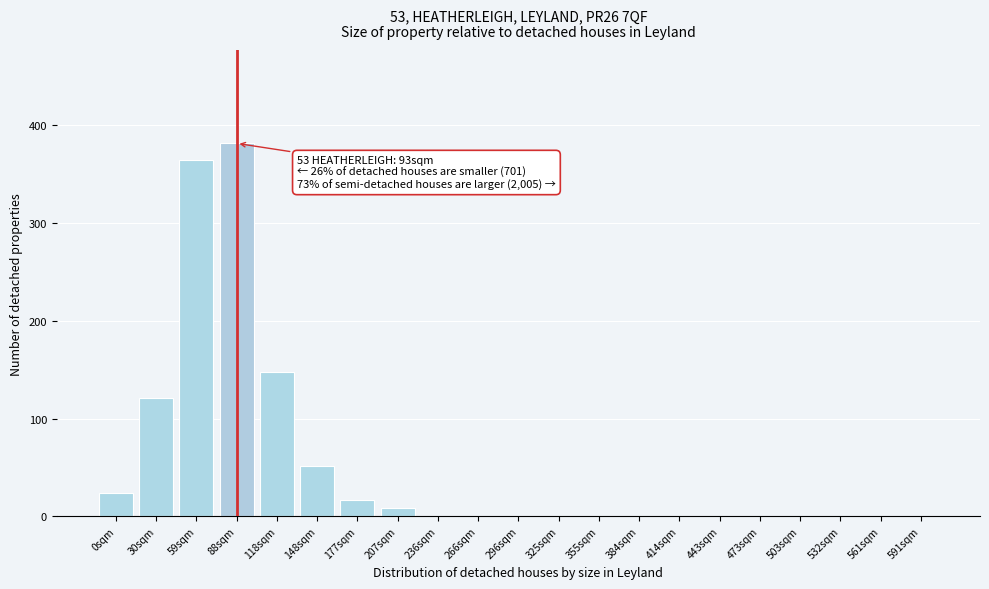

Reading right to left, list all the values displayed in this chart.

591sqm=0	561sqm=0	532sqm=0	503sqm=0	473sqm=0	443sqm=0	414sqm=0	384sqm=0	355sqm=0	325sqm=0	296sqm=0	266sqm=0	236sqm=0	207sqm=9	177sqm=17	148sqm=52	118sqm=147	88sqm=381	59sqm=364	30sqm=121	0sqm=24